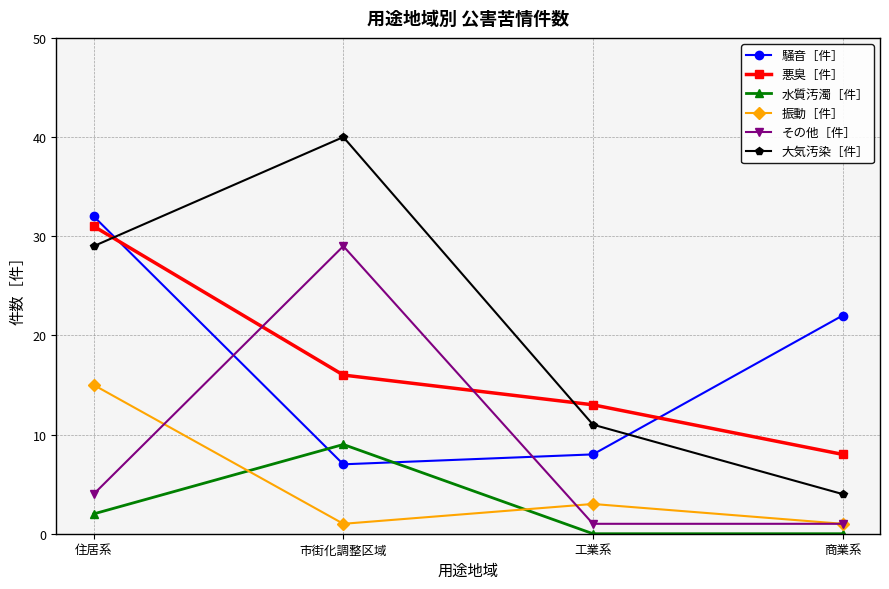

Reading left to right, transcribe all the data shown in this chart.

騒音［件］: 32	7	8	22
悪臭［件］: 31	16	13	8
水質汚濁［件］: 2	9	0	0
振動［件］: 15	1	3	1
その他［件］: 4	29	1	1
大気汚染［件］: 29	40	11	4